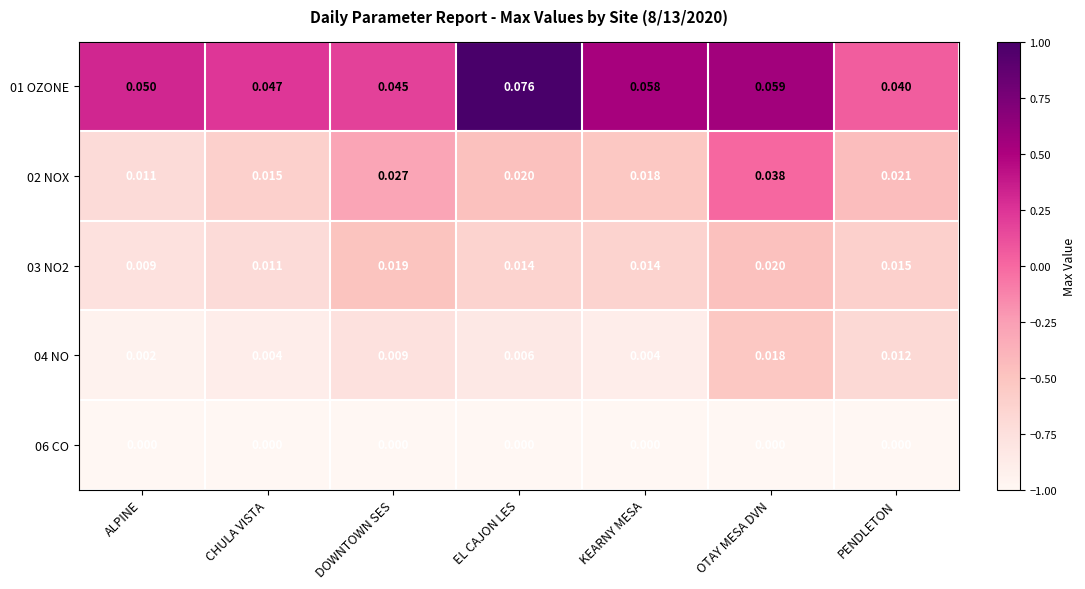

At which category is the sum across all series the highest?

OTAY MESA DVN